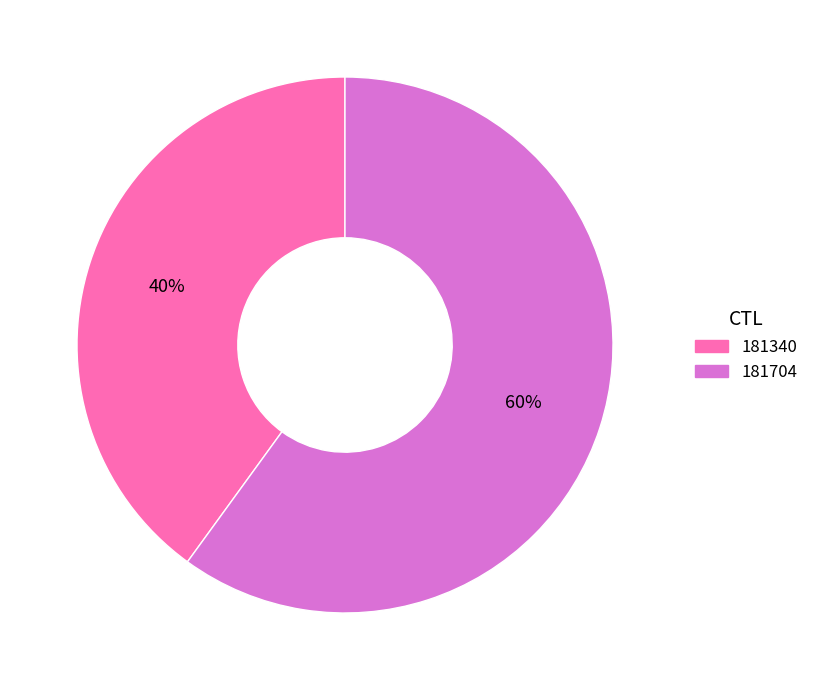

How many segments does this pie chart have?

2